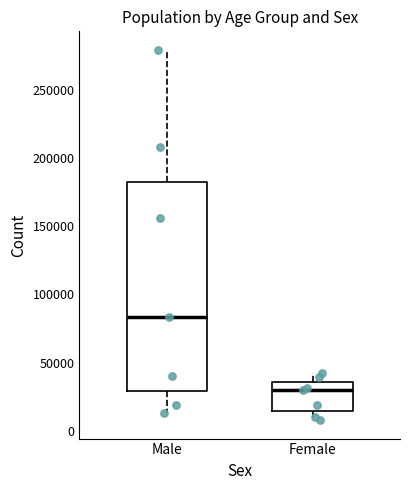

Reading left to right, read every box against the y-axis: the position of its median line, the range the box covers, and the ends of its whiskers. The values are not printed on the chart, so give them approximately, as read against the axis.

Male: median 85000, box 30000 to 180000, whiskers 15000 to 280000
Female: median 30000, box 15000 to 35000, whiskers 10000 to 40000